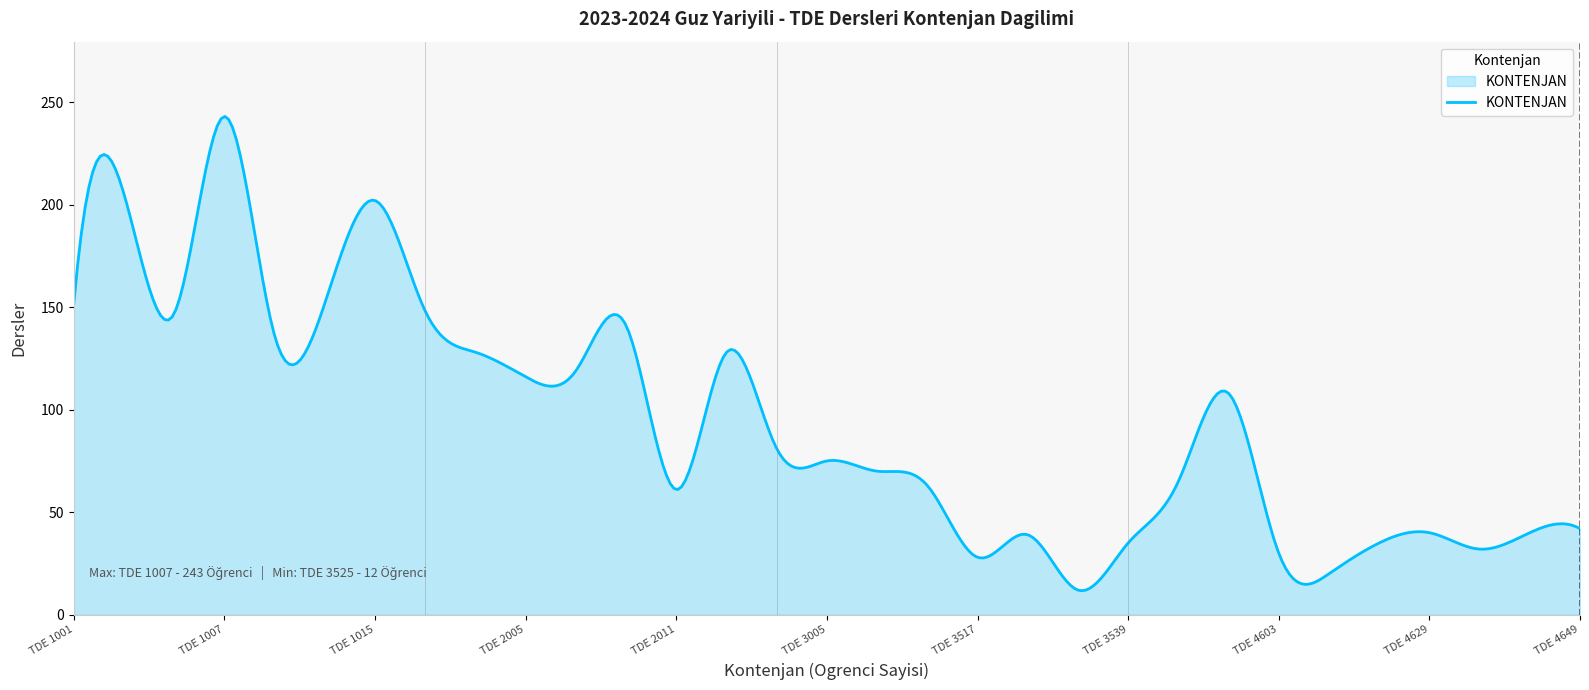

What is the minimum value shown in the chart?

11.7